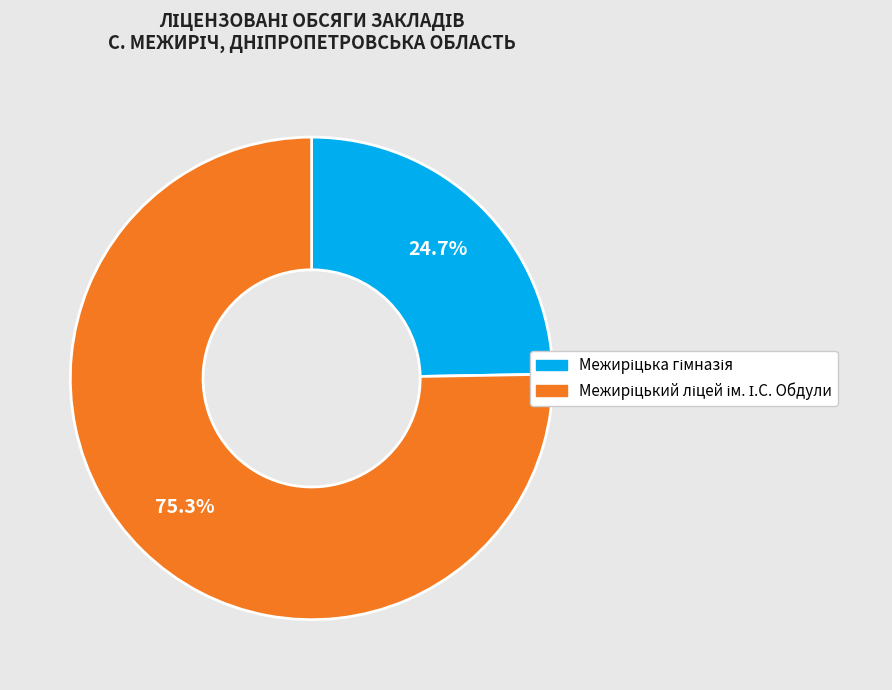

Does any single category account for the majority?

Yes